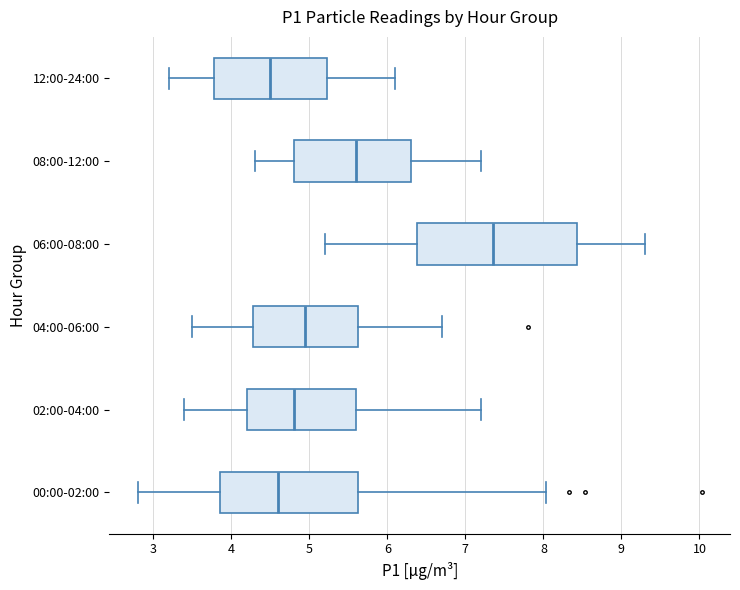

Reading bottom to top, read every box against the x-axis: the position of its median line, the range the box covers, and the ends of its whiskers. The values are not printed on the chart, so give them approximately, as read against the axis.

00:00-02:00: median 4.6, box 3.9 to 5.6, whiskers 2.8 to 8.0
02:00-04:00: median 4.8, box 4.2 to 5.6, whiskers 3.4 to 7.2
04:00-06:00: median 5.0, box 4.3 to 5.6, whiskers 3.5 to 6.7
06:00-08:00: median 7.4, box 6.4 to 8.4, whiskers 5.2 to 9.3
08:00-12:00: median 5.6, box 4.8 to 6.3, whiskers 4.3 to 7.2
12:00-24:00: median 4.5, box 3.8 to 5.2, whiskers 3.2 to 6.1